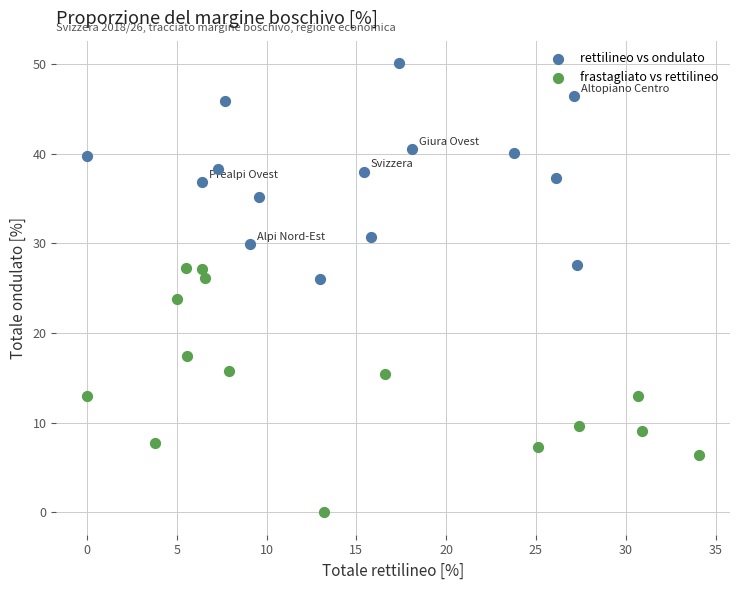

Which series has the widest spread of Y values?

frastagliato vs rettilineo